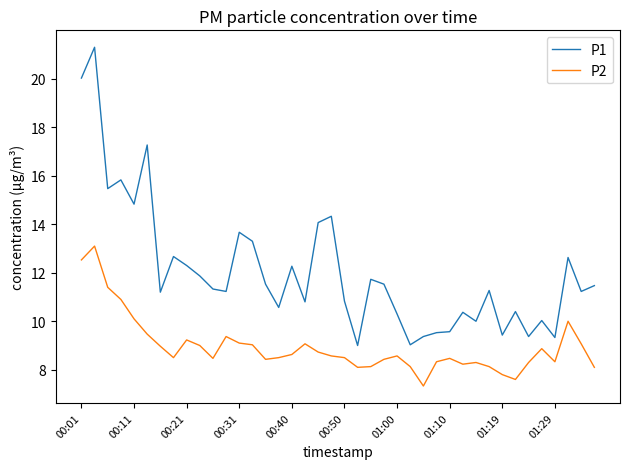

List the series in order of their overall mean, lowest first.

P2, P1